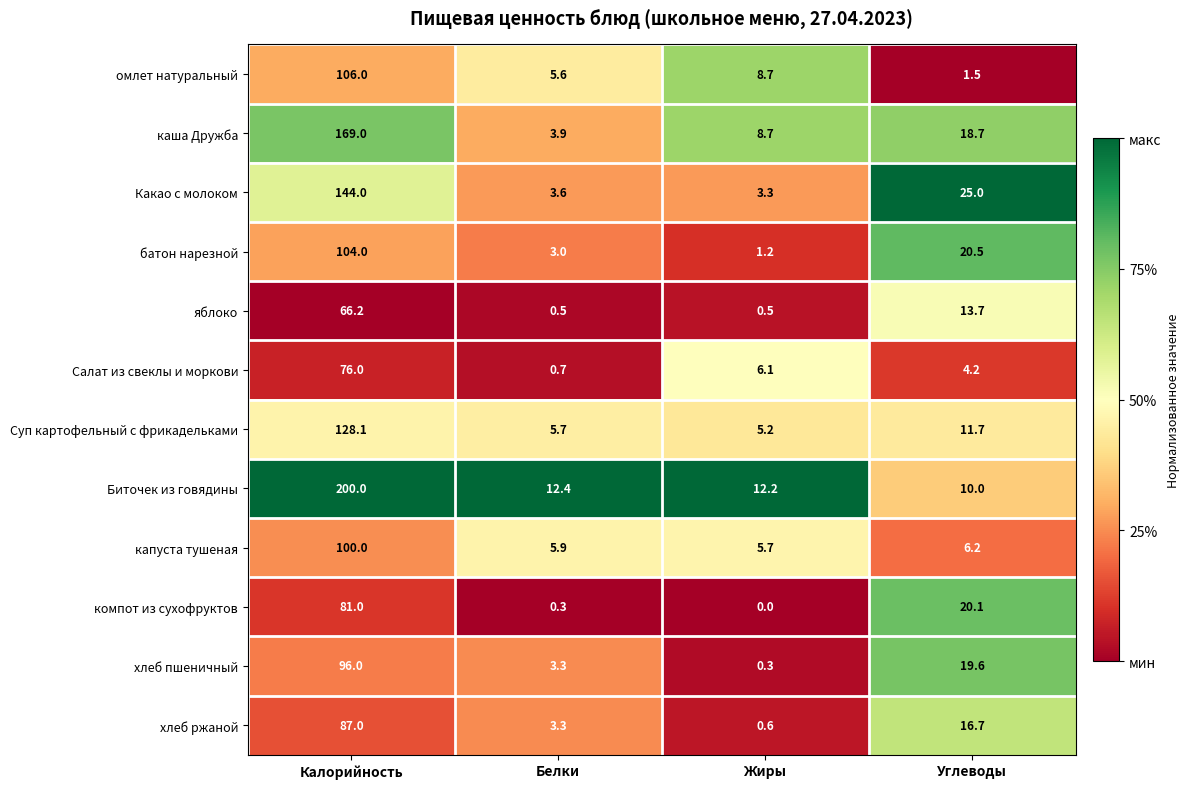

Rank the categories by капуста тушеная value from highest to lowest.

Калорийность, Углеводы, Белки, Жиры